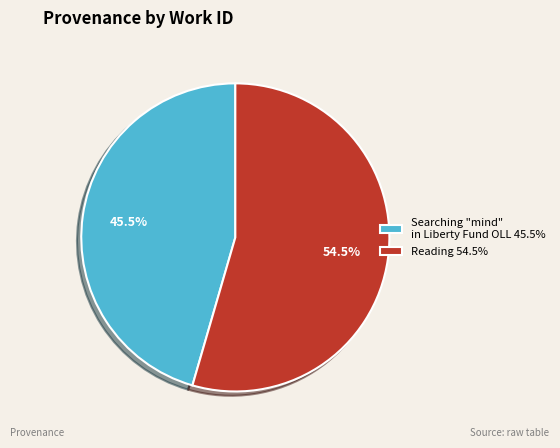

To the nearest percent, what is the average slice percentage?

50%